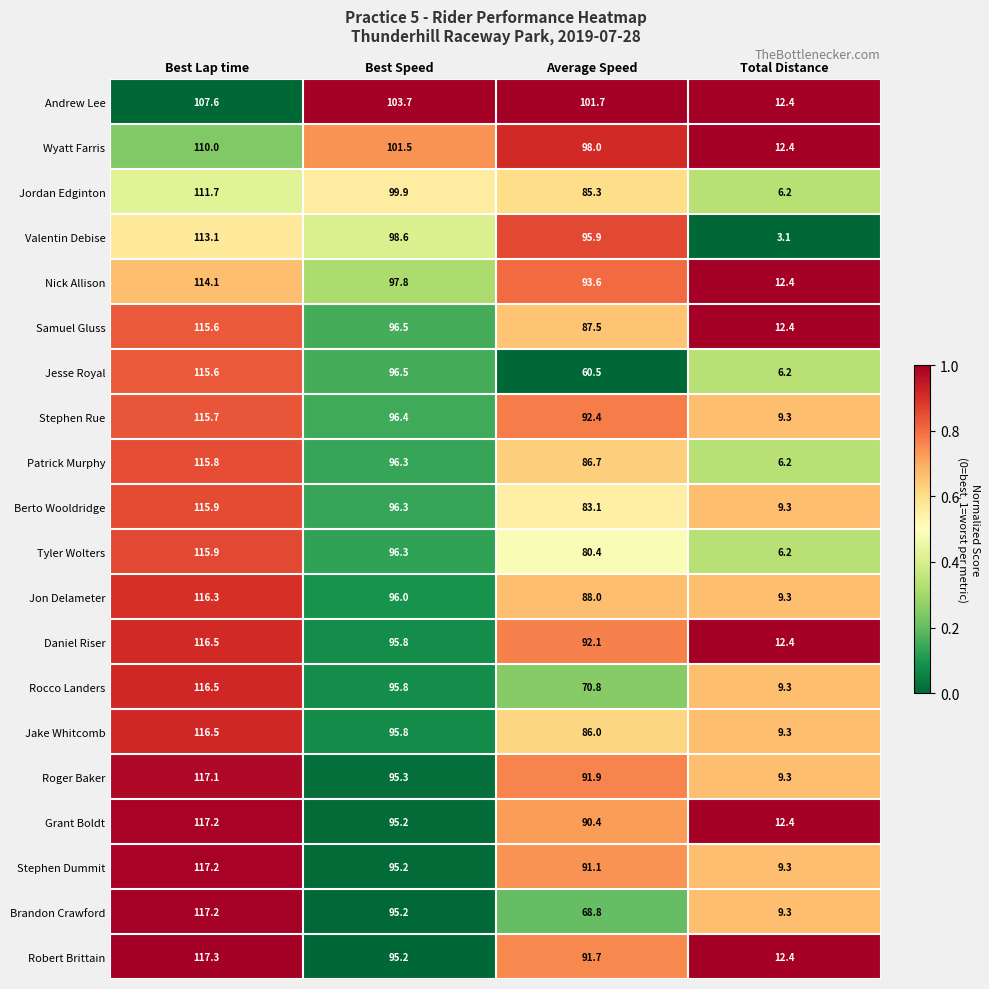

The Patrick Murphy series shows 115.8 at Best Lap time. True or false?

True